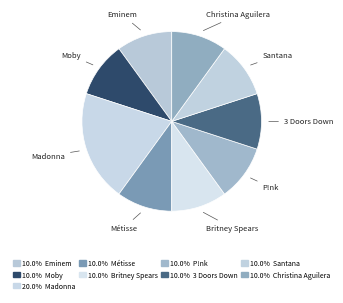

Is the sum of Métisse and Eminem greater than half?

No